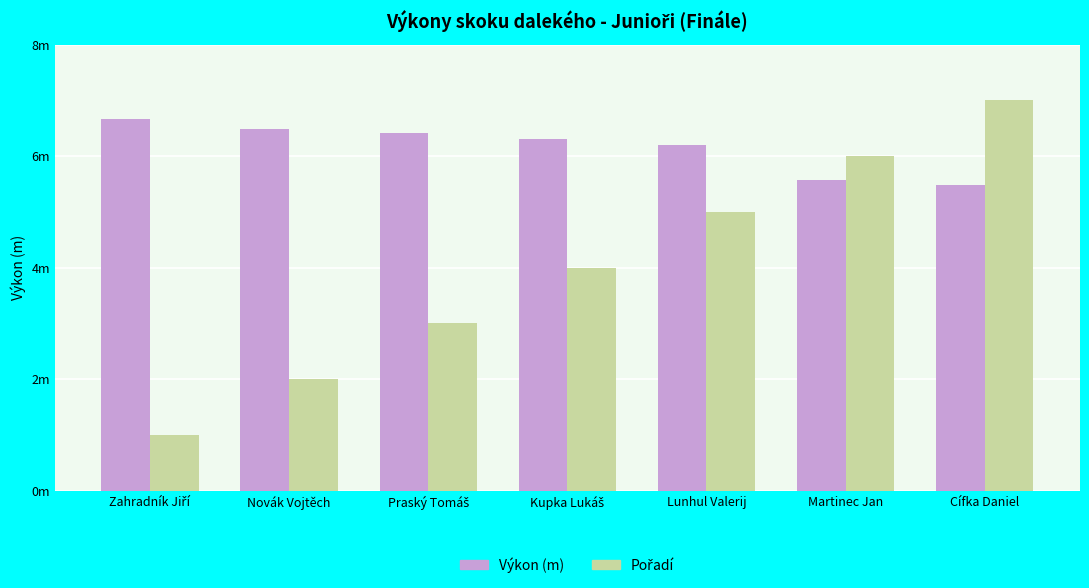

Where is Výkon (m) nearest to the value 6?

Lunhul Valerij